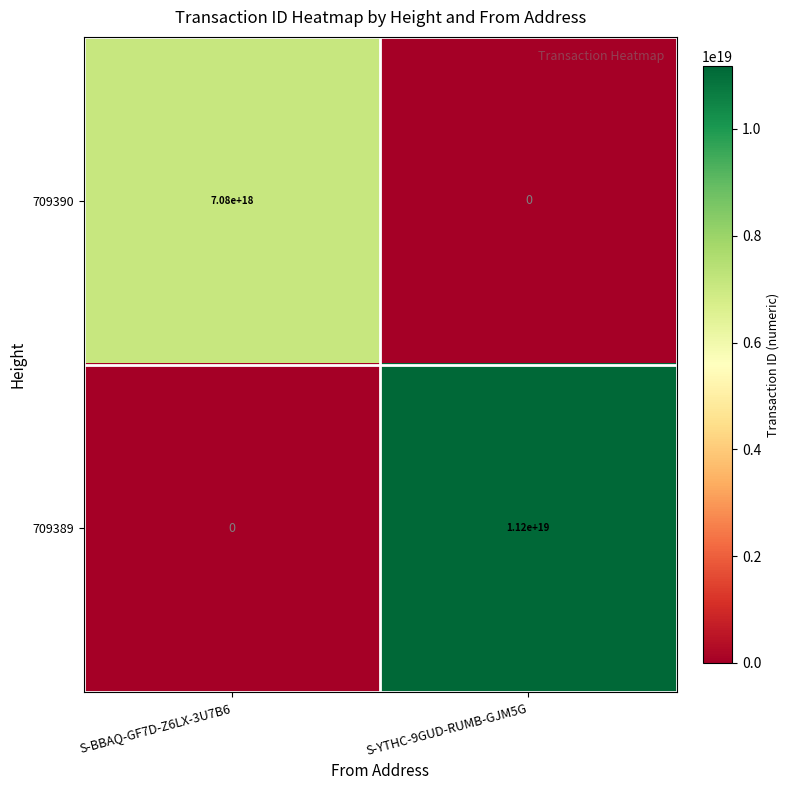

Which series has the largest range (max minus min)?

709389